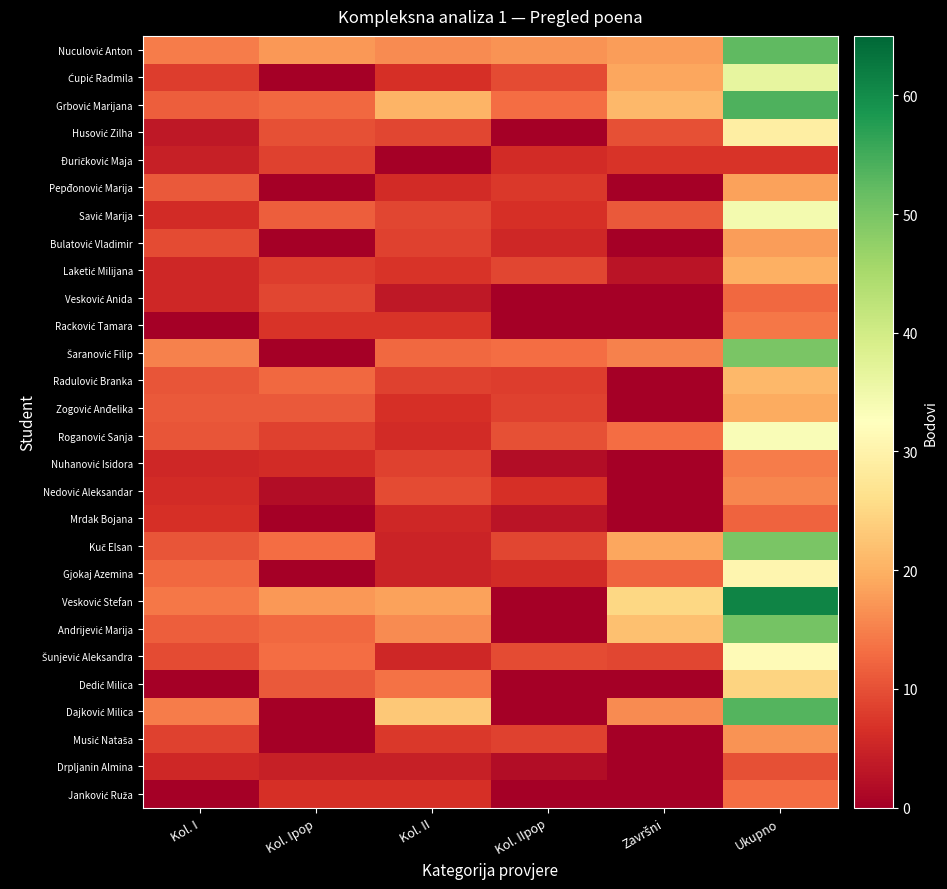

Rank the series at Kol. I from lowest to highest value.

Racković Tamara, Dedić Milica, Janković Ruža, Husović Zilha, Đuričković Maja, Laketić Milijana, Vesković Anida, Nuhanović Isidora, Drpljanin Almina, Savić Marija, Nedović Aleksandar, Mrdak Bojana, Ćupić Radmila, Musić Nataša, Bulatović Vladimir, Šunjević Aleksandra, Radulović Branka, Roganović Sanja, Kuč Elsan, Pepđonović Marija, Zogović Anđelika, Grbović Marijana, Andrijević Marija, Gjokaj Azemina, Vesković Stefan, Nuculović Anton, Dajković Milica, Šaranović Filip